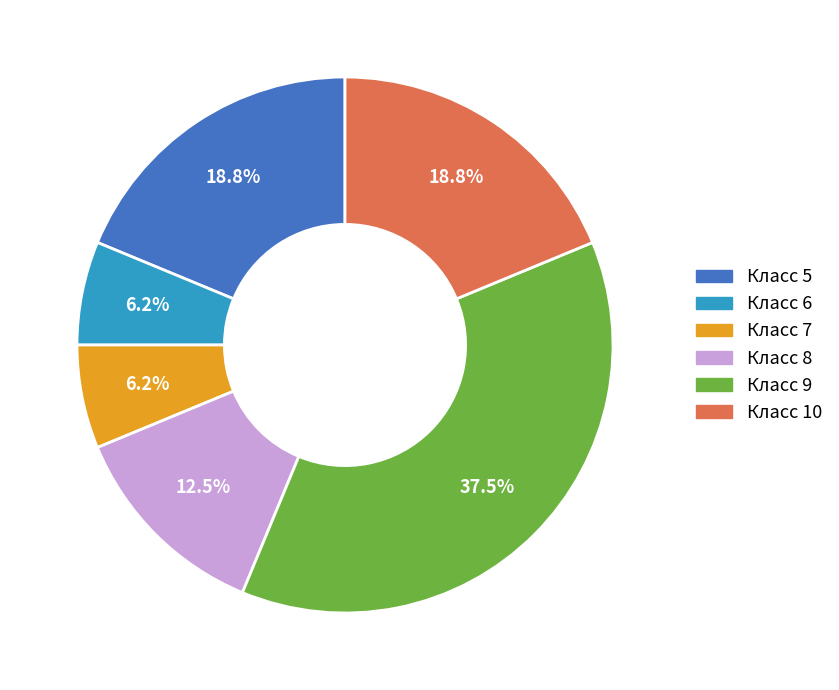

Is there a majority slice in this chart?

No